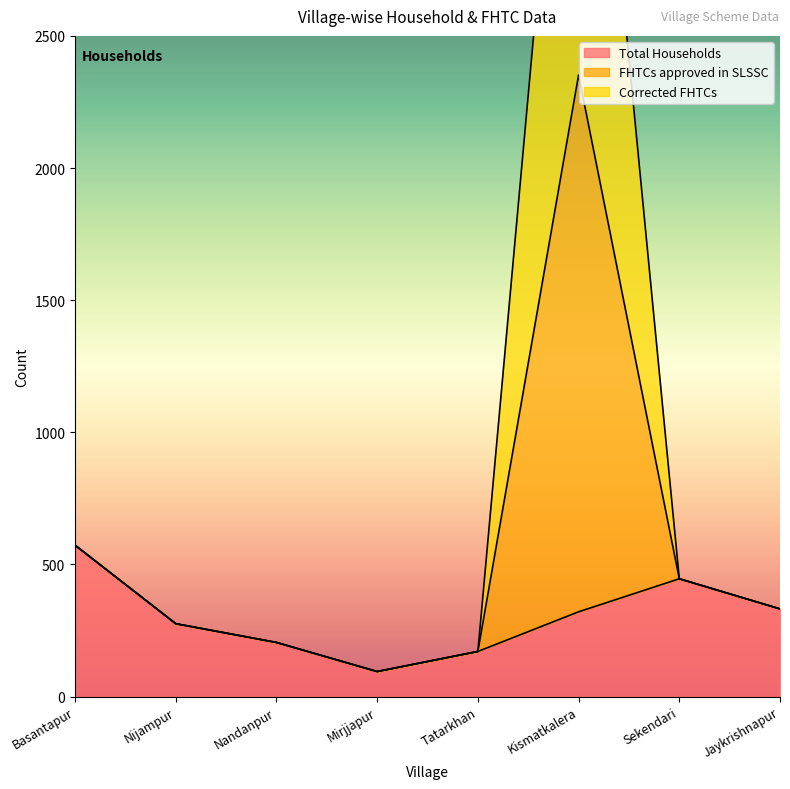

The value of Total Households at Sekendari is 446. True or false?

True